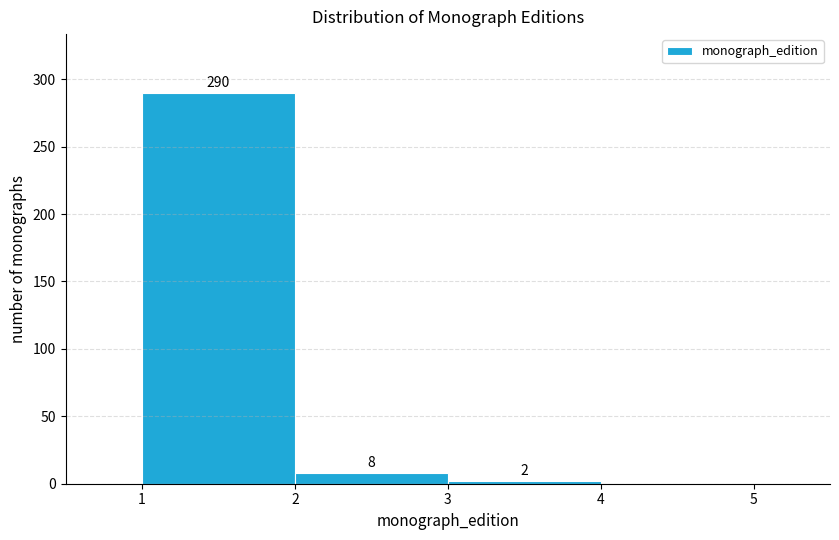

Which range on the x-axis has the tallest bar?

1 to 2